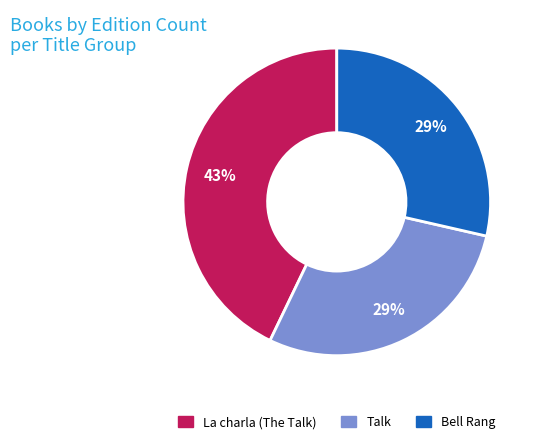

True or false: Talk accounts for 29% of the total.

True